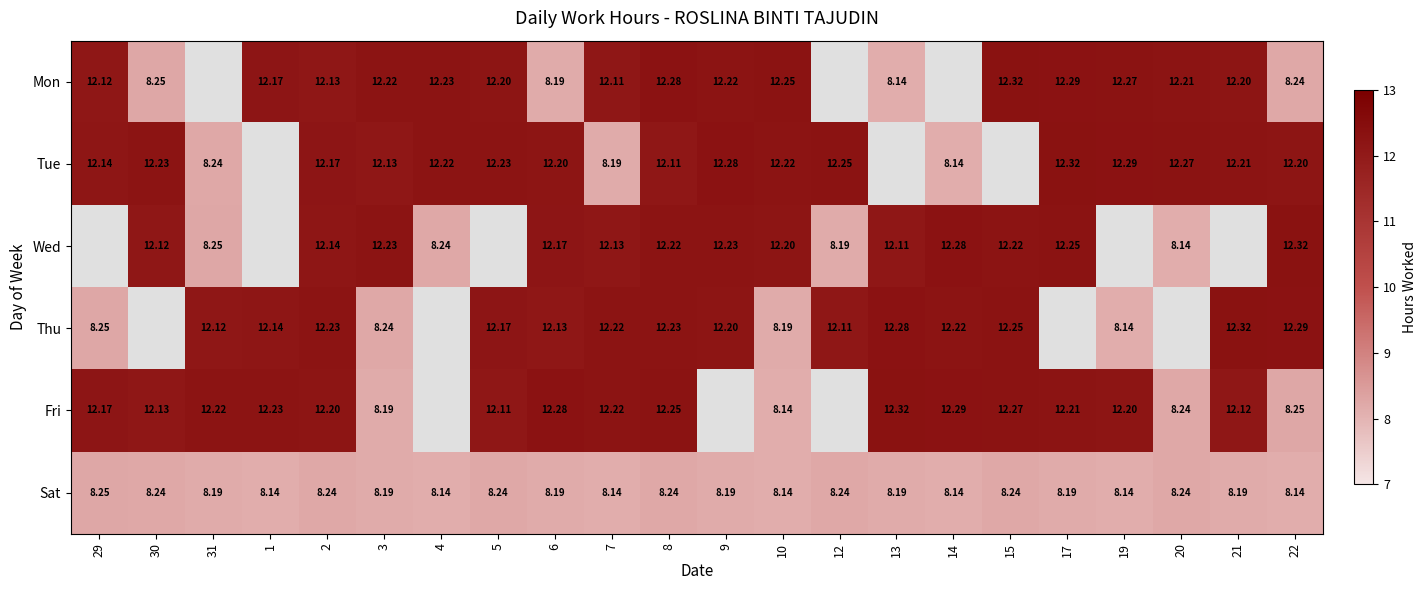

The value of Thu at 15 is 12.2. True or false?

True